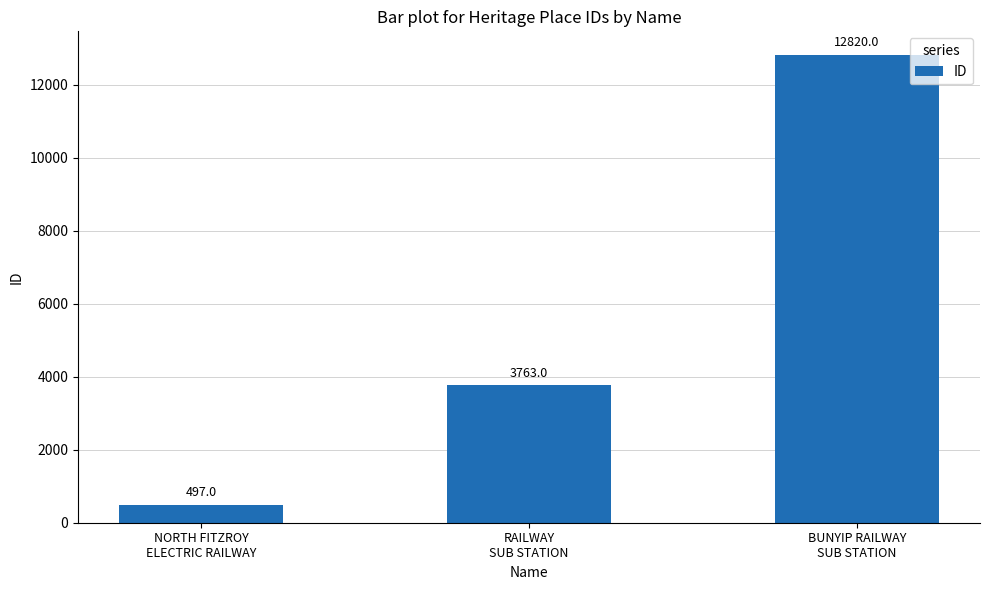

Are the bars grouped side by side (vs. stacked)?

No